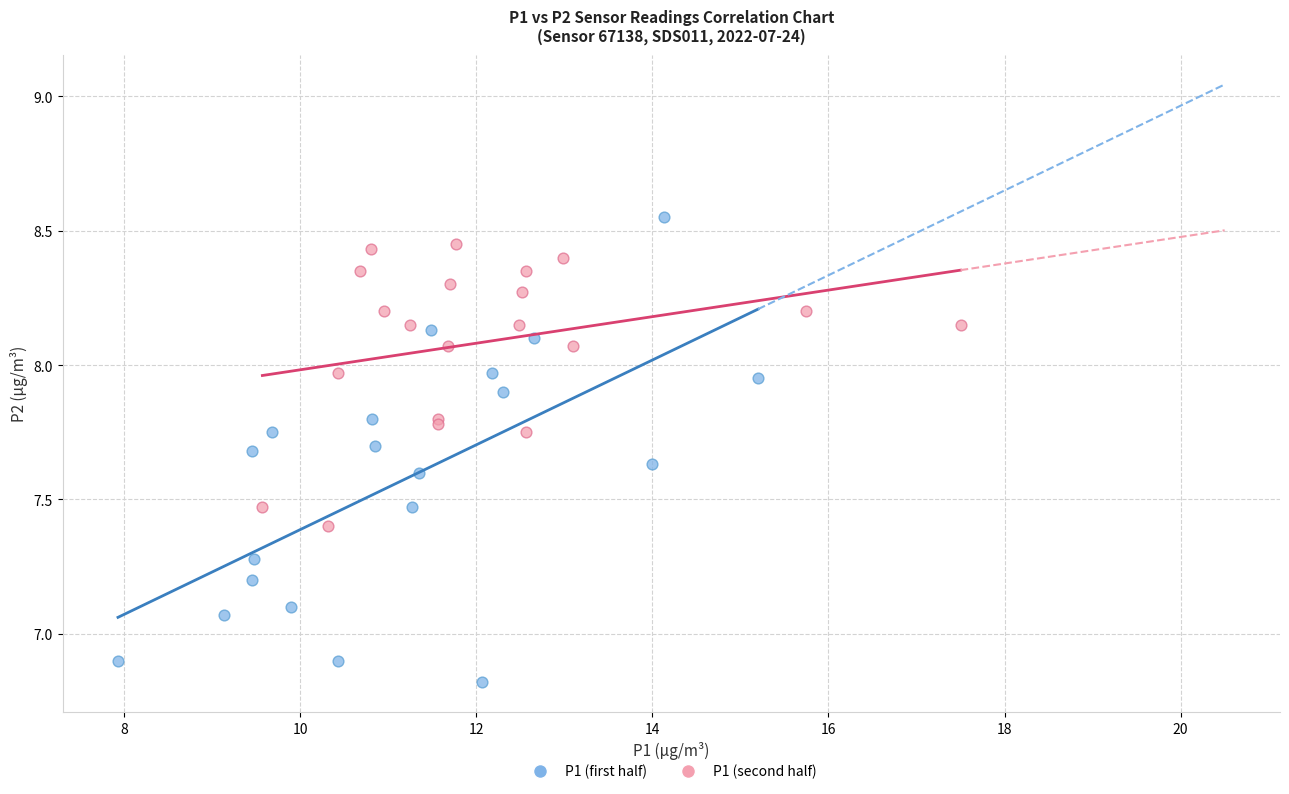

Which series has the widest spread of Y values?

P1 (first half)